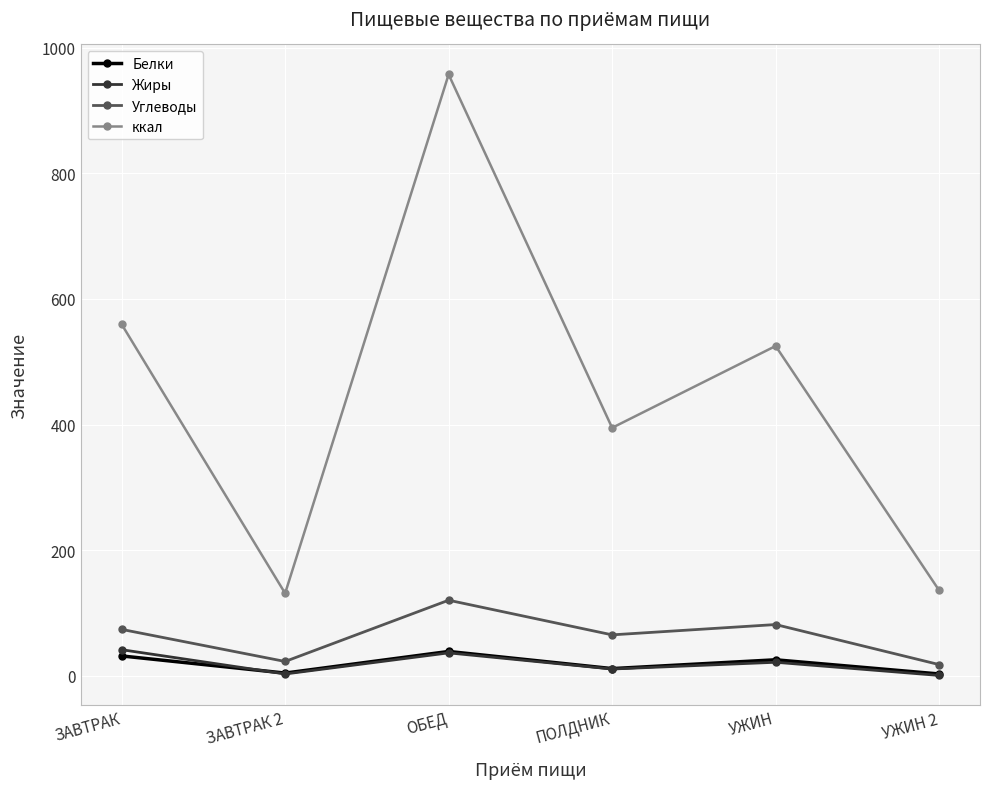

Which series changed the most between ПОЛДНИК and УЖИН?

ккал